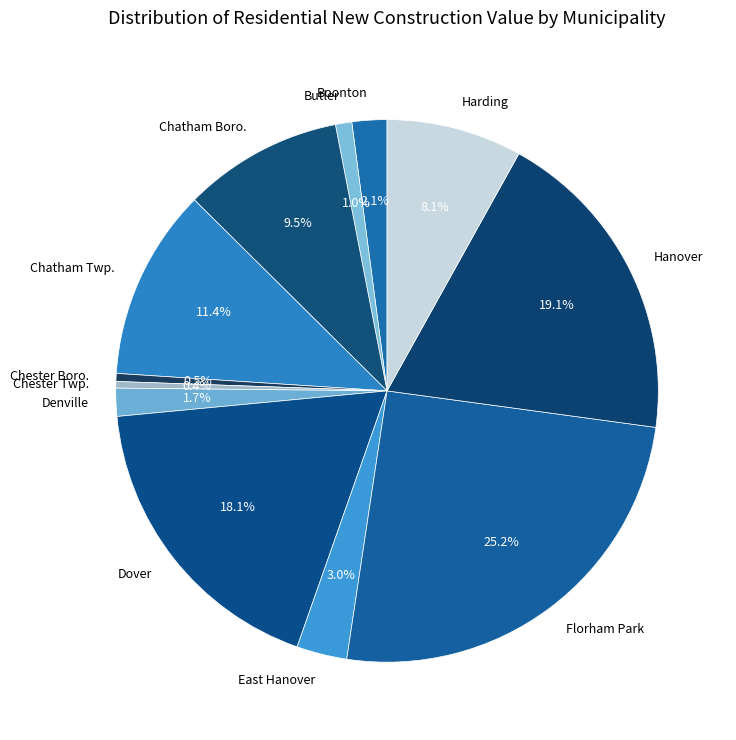

Is Chatham Boro. the majority of the pie?

No